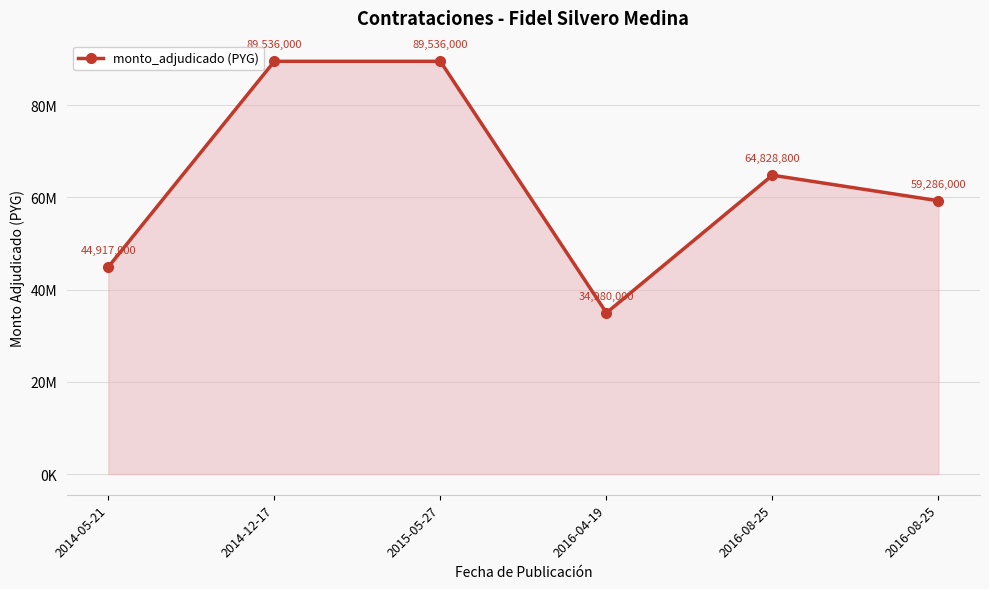

Does the chart have visible grid lines?

Yes